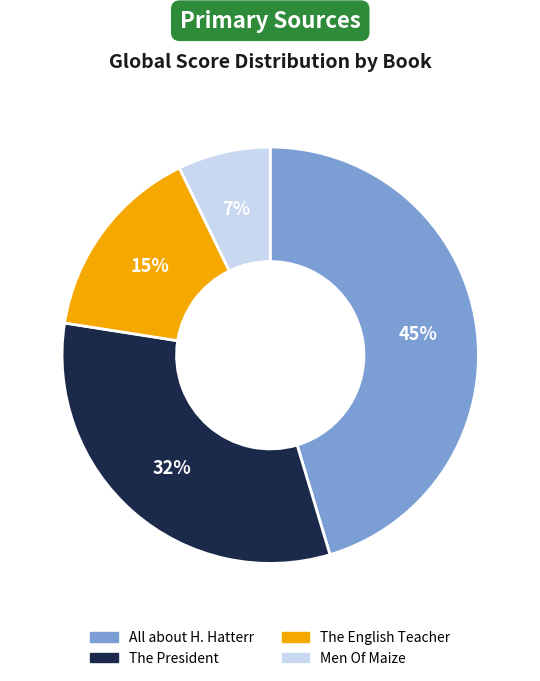

Is the sum of The English Teacher and Men Of Maize greater than half?

No